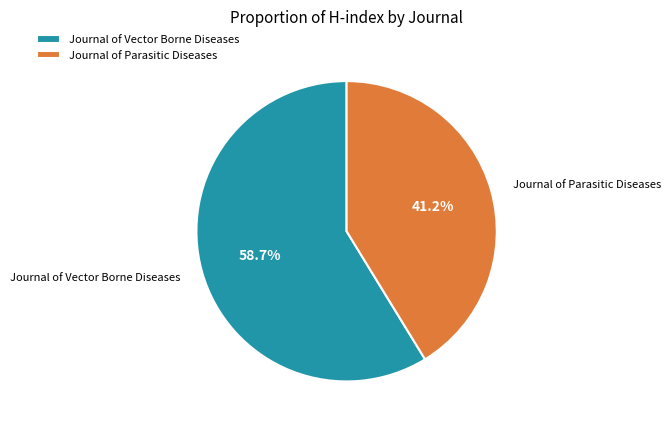

What is the majority slice?

Journal of Vector Borne Diseases